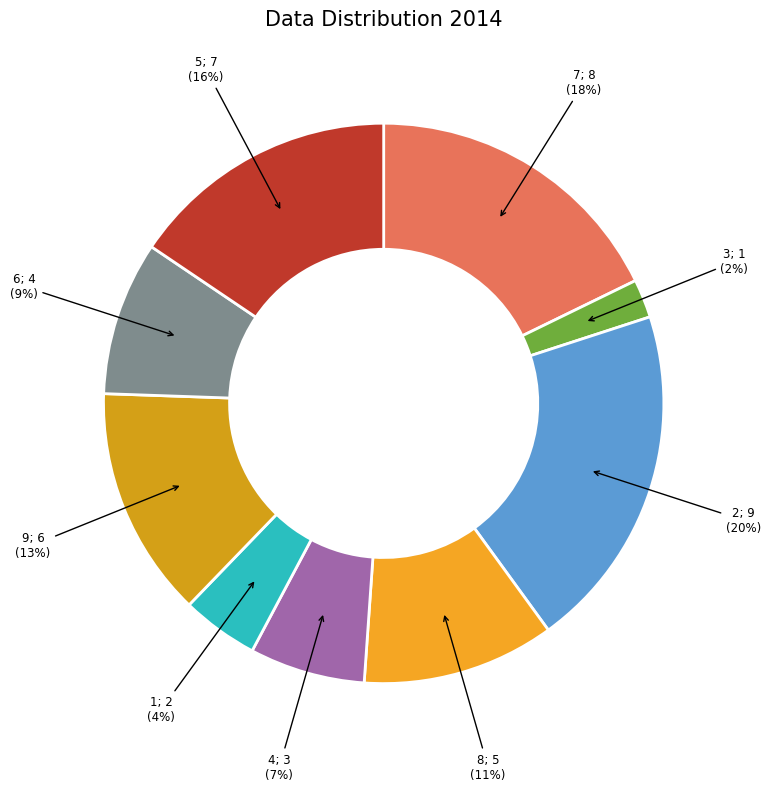

To the nearest percent, what is the difference between the largest and smallest slice percentages?

18%